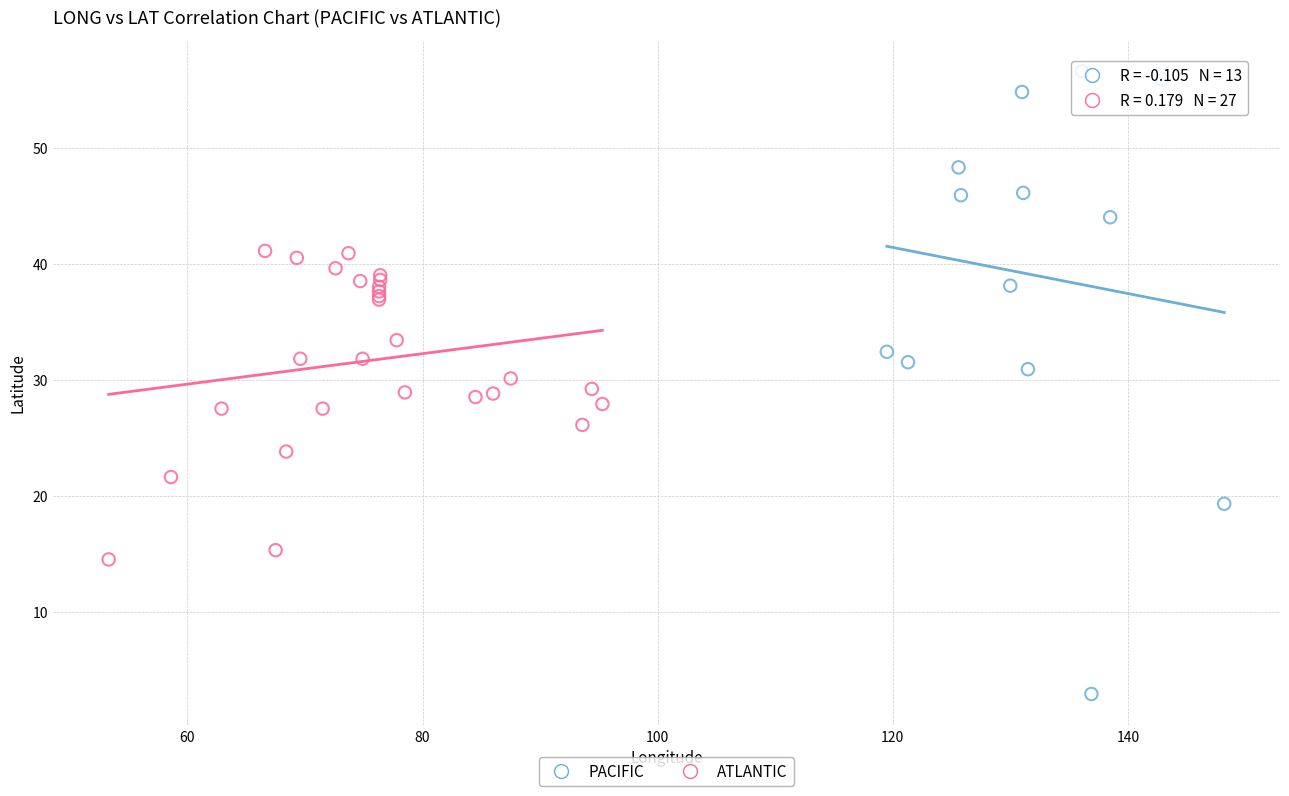

Which series has the widest spread of Y values?

PACIFIC